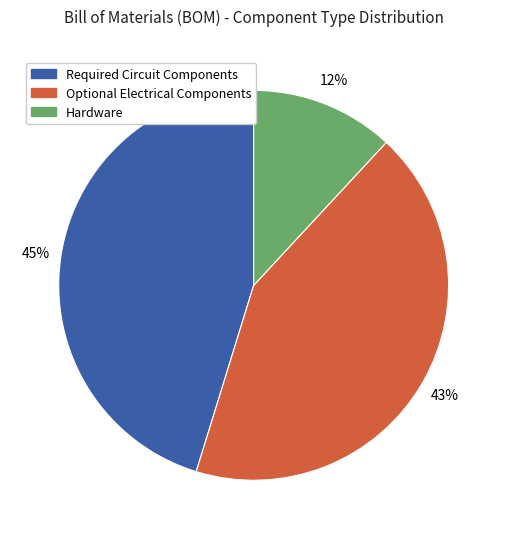

What is the largest slice in the pie chart?

Required Circuit Components